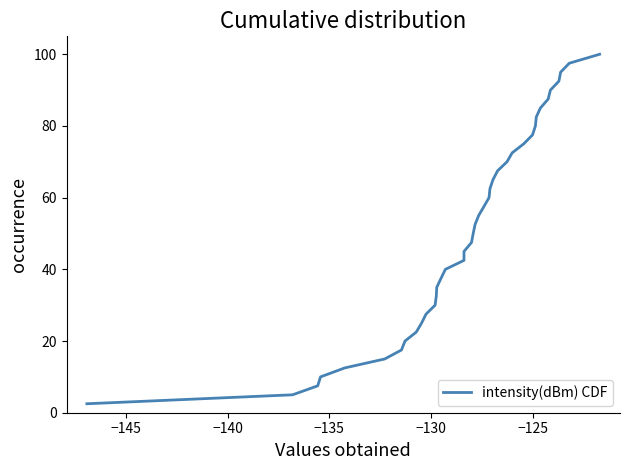

What is the smallest value displayed?

2.5